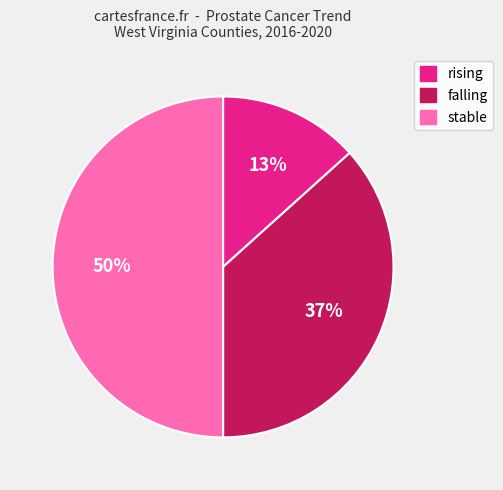

Between rising and falling, which is larger?

falling